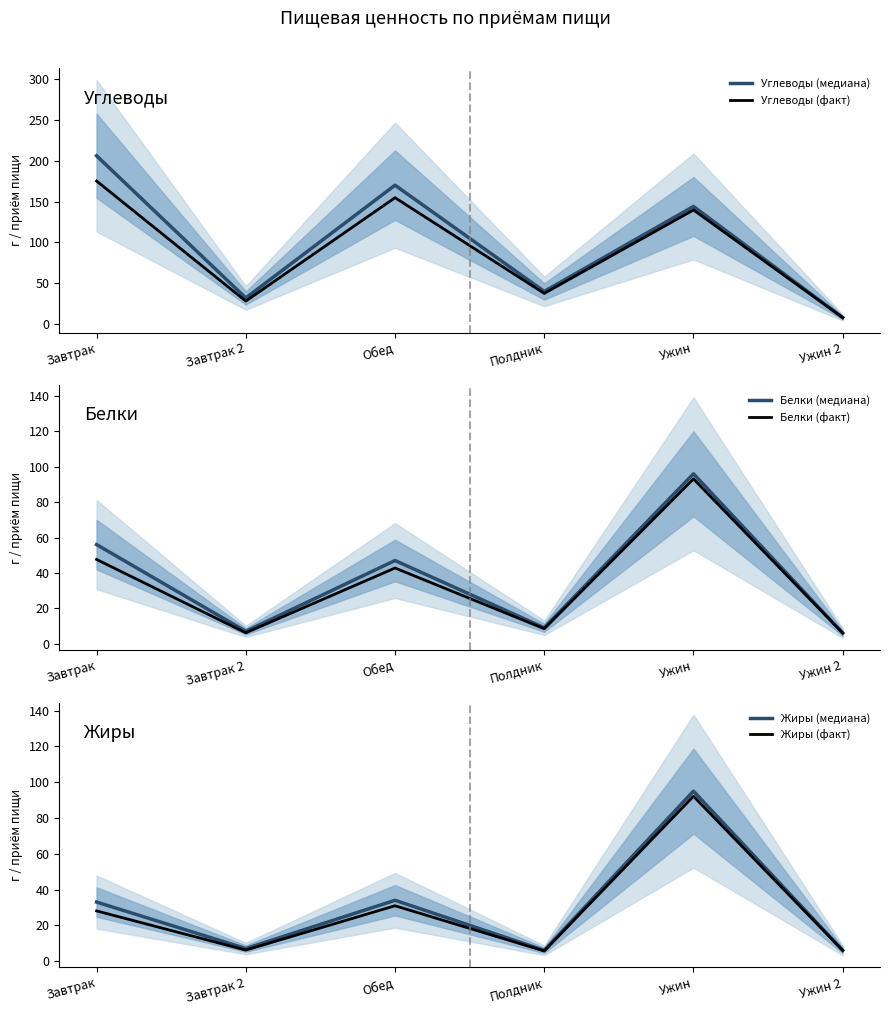

True or false: Жиры (факт) has a value of 7.6 at Полдник.

False